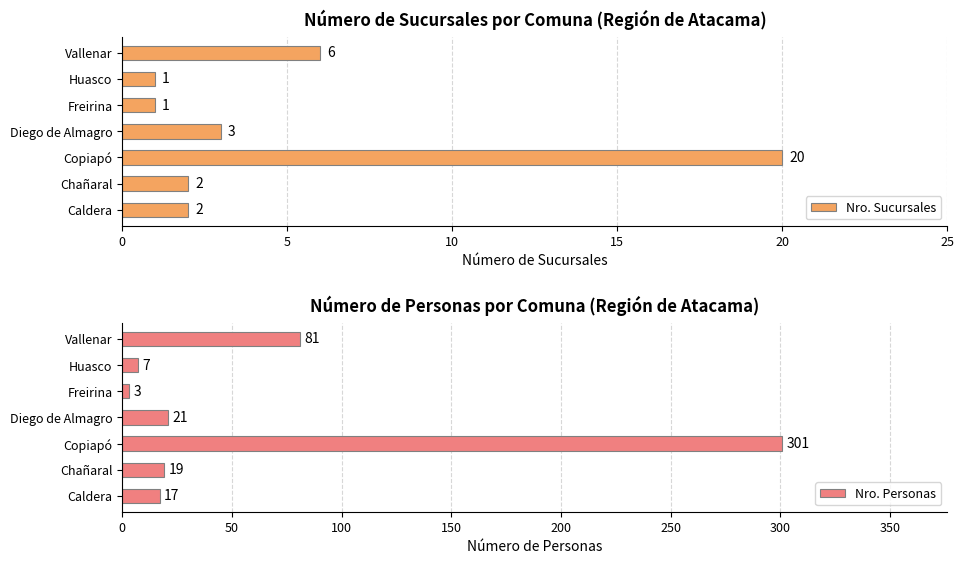

What is the sum of all Nro. Sucursales values?

35